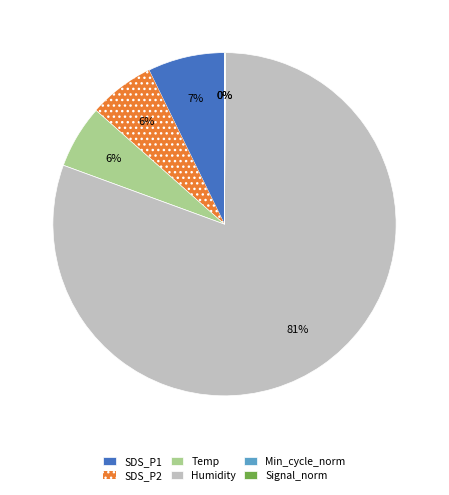

True or false: SDS_P1 accounts for 15% of the total.

False